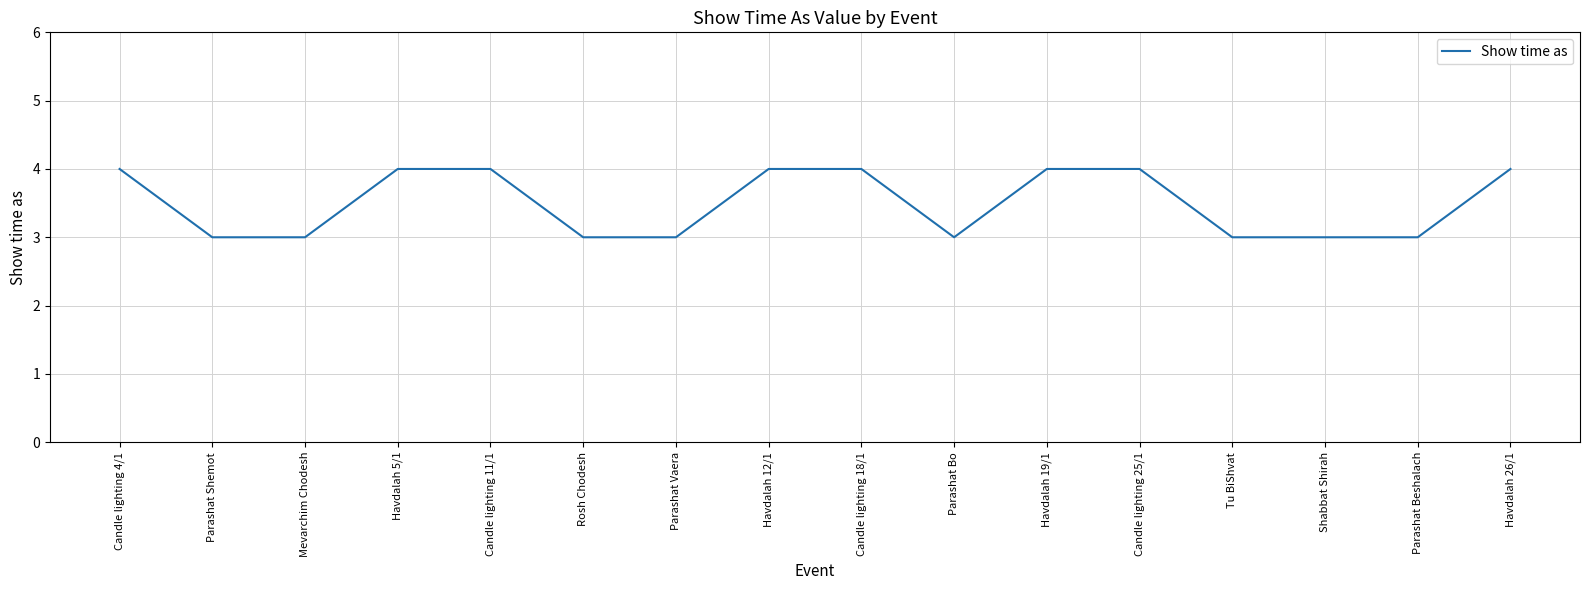

What value does the data have at Shabbat Shirah?

3